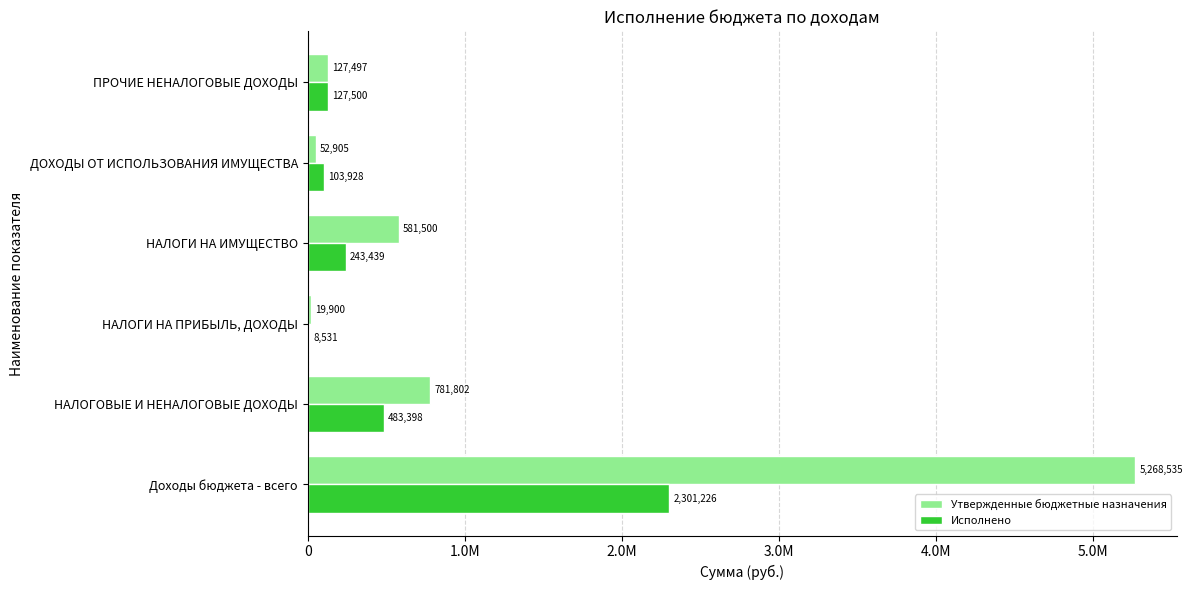

What are all the series names shown in the legend?

Утвержденные бюджетные назначения, Исполнено